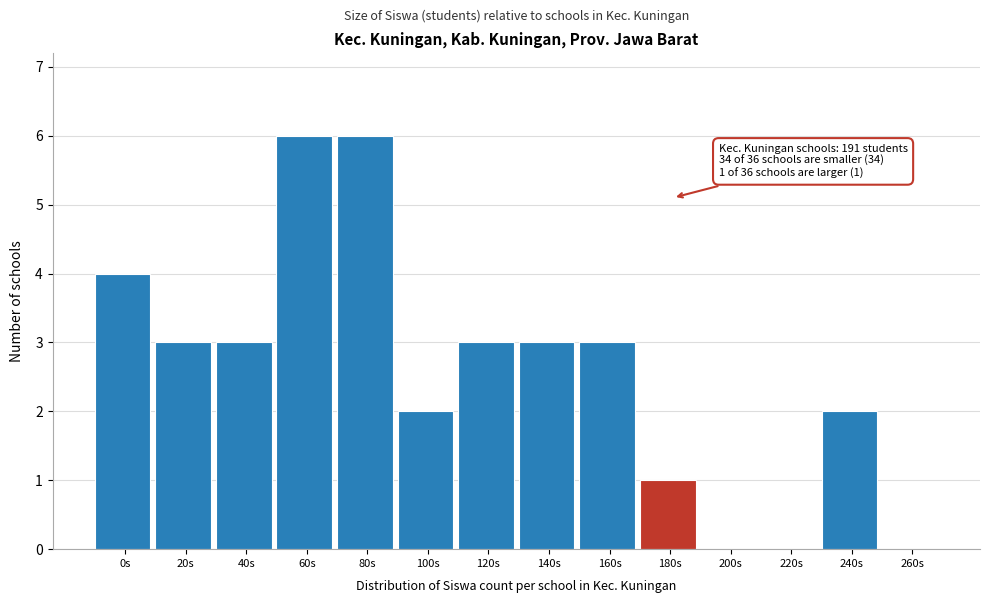

Reading right to left, extract all data points from this chart.

260s=0	240s=2	220s=0	200s=0	180s=1	160s=3	140s=3	120s=3	100s=2	80s=6	60s=6	40s=3	20s=3	0s=4